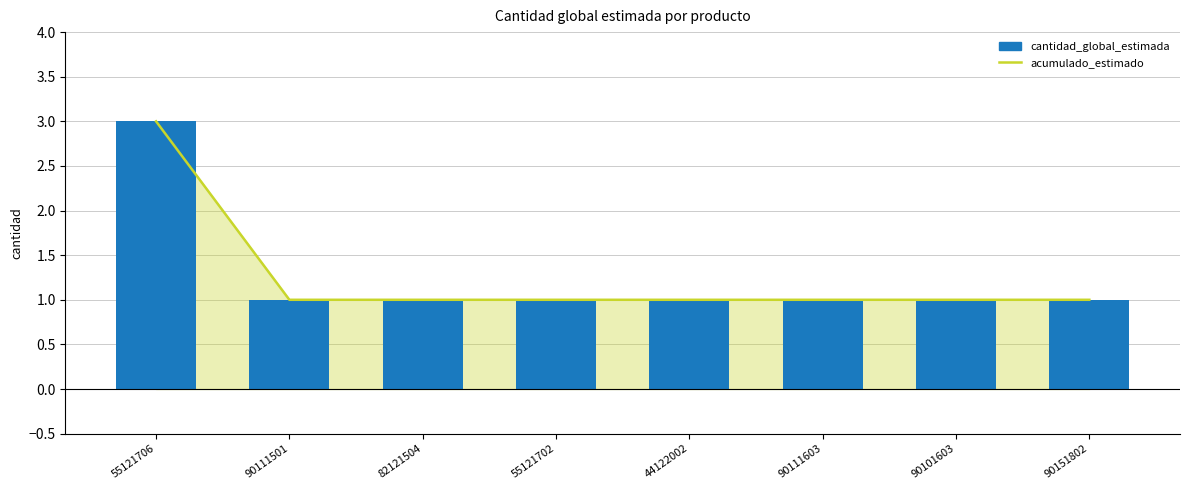

How many data points in acumulado_estimado are above 1?

1